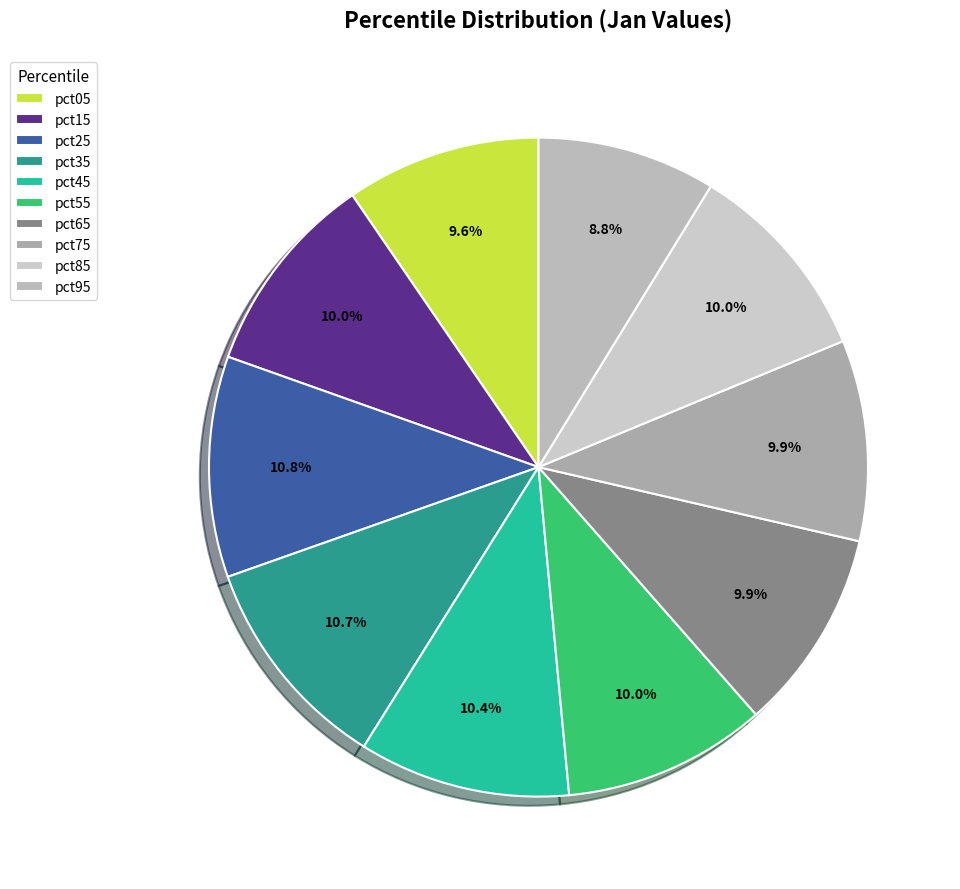

How many segments does this pie chart have?

10